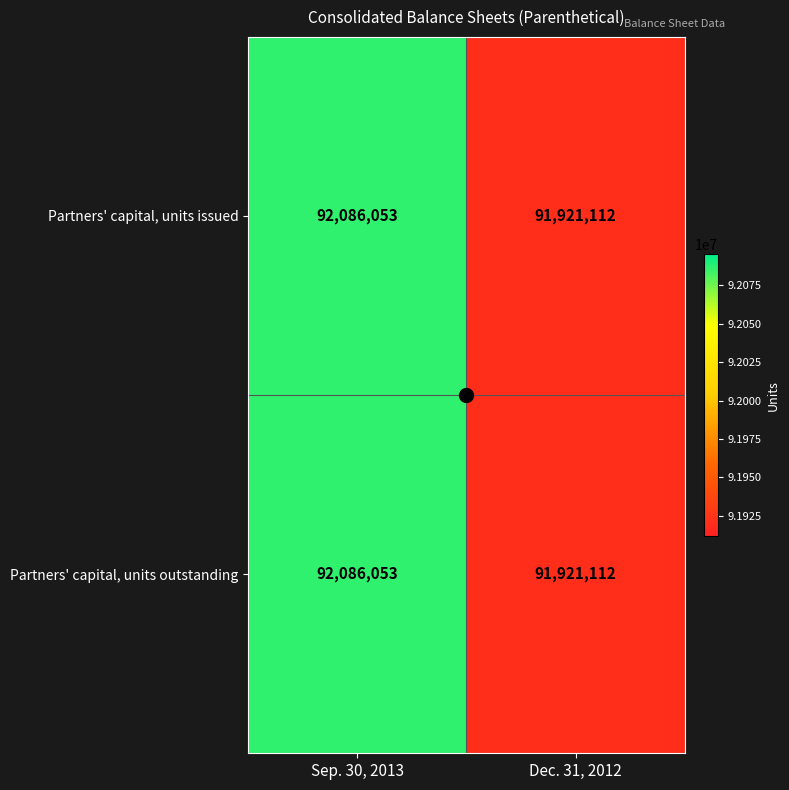

The Partners' capital, units issued series shows 135698600 at Sep. 30, 2013. True or false?

False